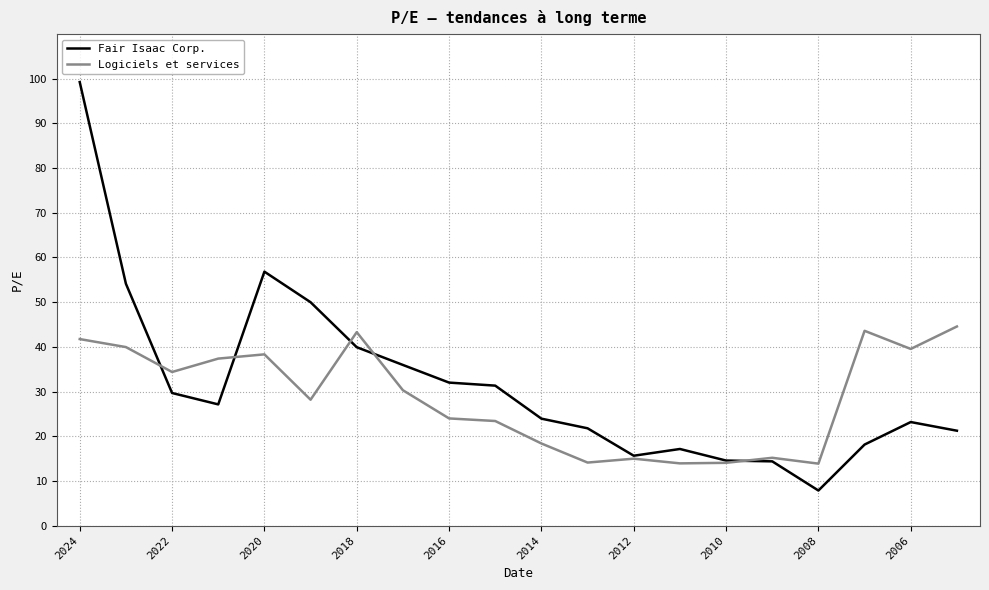

Rank the series by their maximum value, from lowest to highest.

Logiciels et services, Fair Isaac Corp.